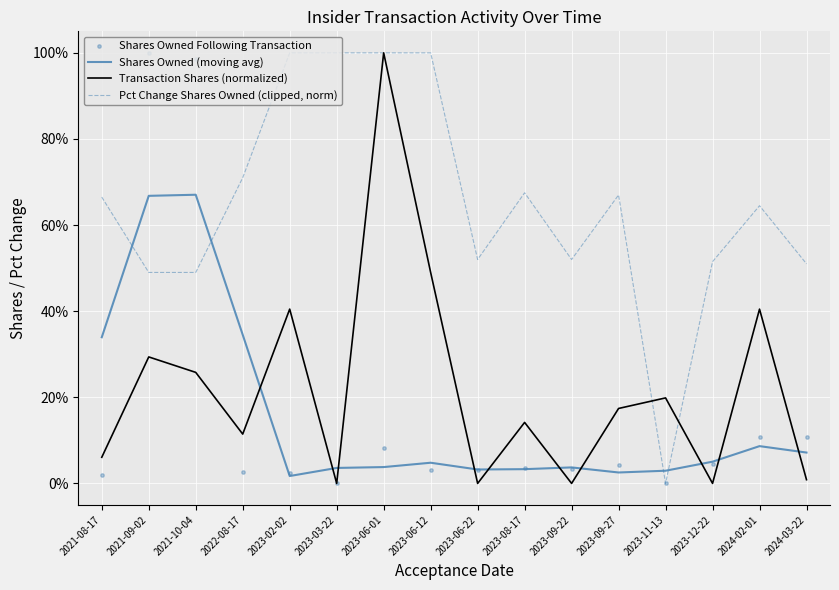

At how many categories does at least one series exceed 0?

16